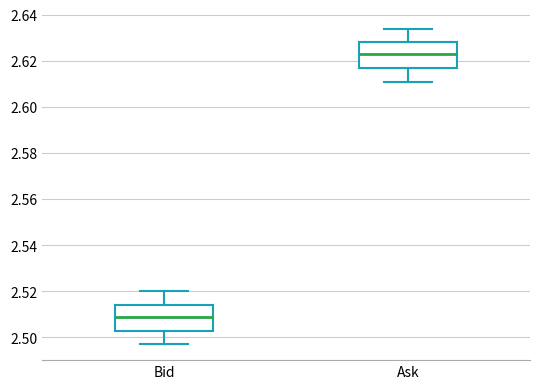

Where is the lower edge of the box for Bid on the y-axis? The values are not printed on the chart, so give them approximately, as read against the axis.

2.502